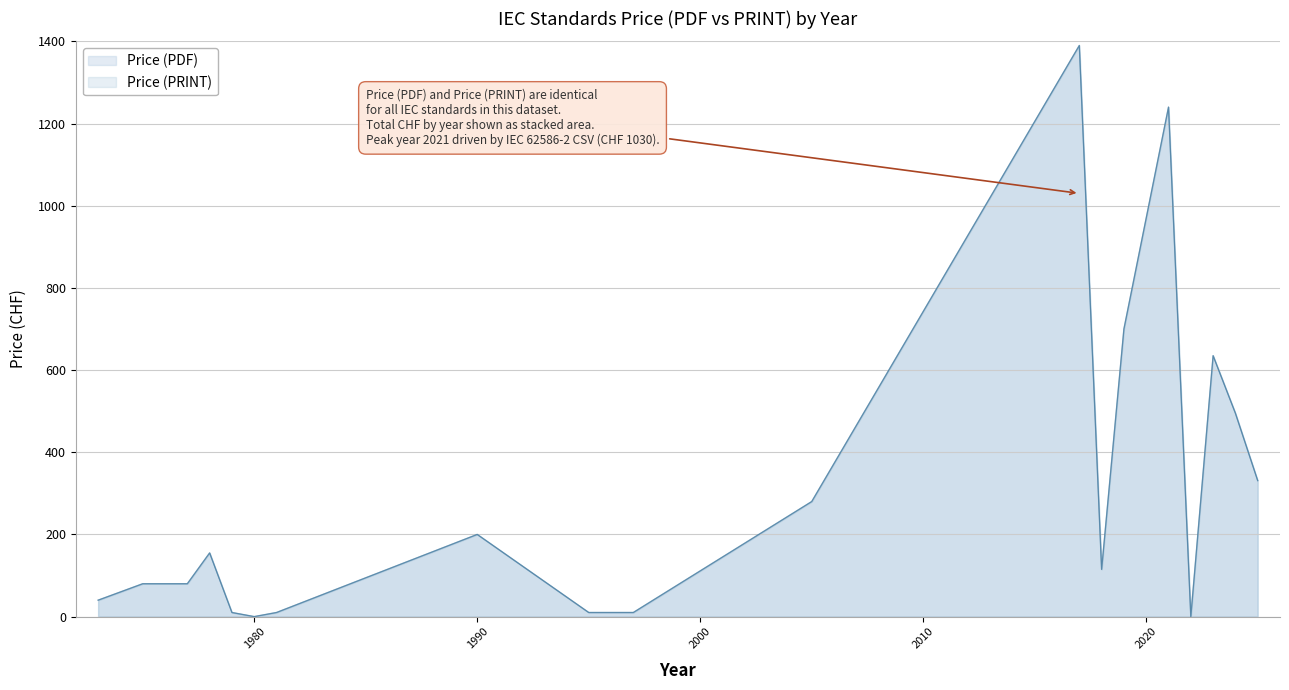

List the series in order of their peak value, highest first.

Price (PDF), Price (PRINT)